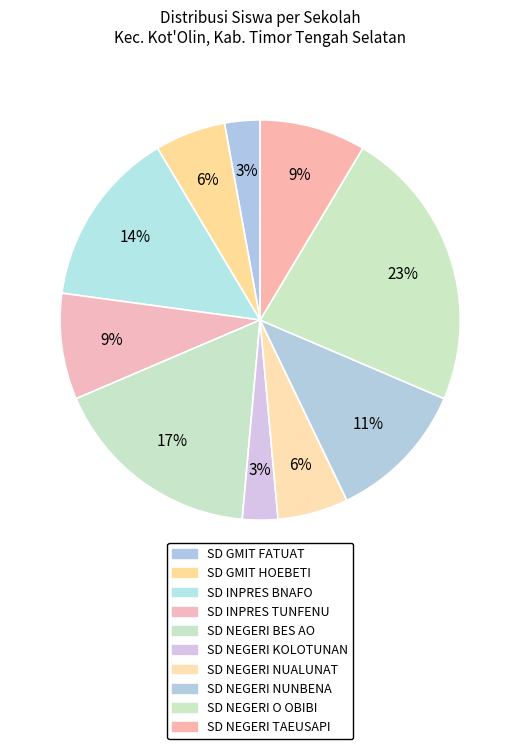

To the nearest percent, what is the difference between the largest and smallest slice percentages?

20%